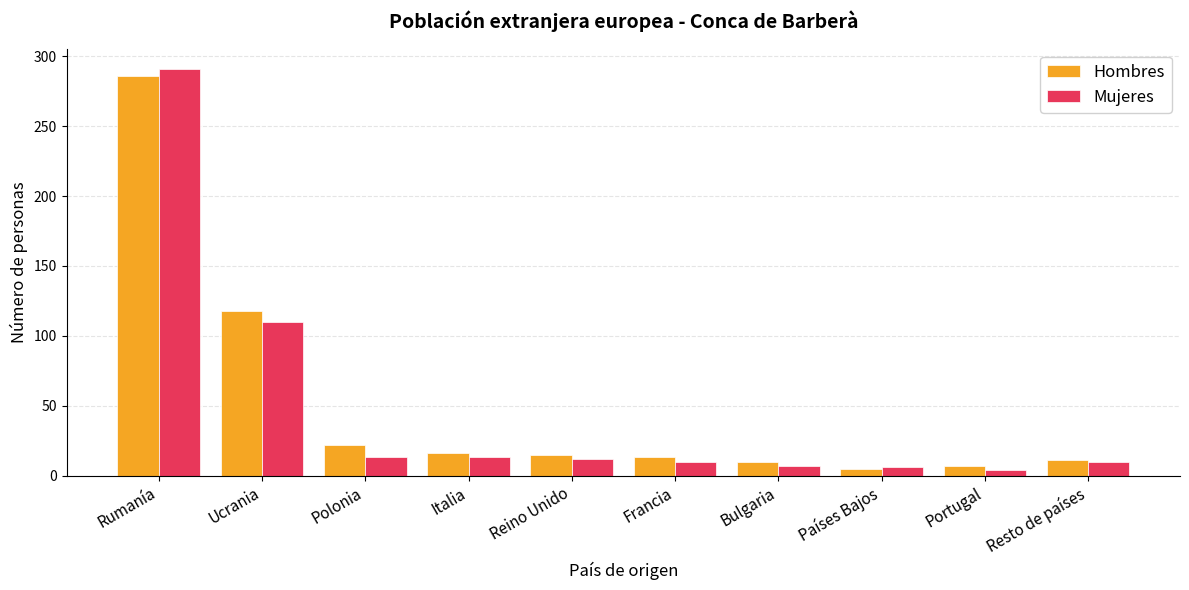

What is the label of the 5th bar from the left?

Reino Unido